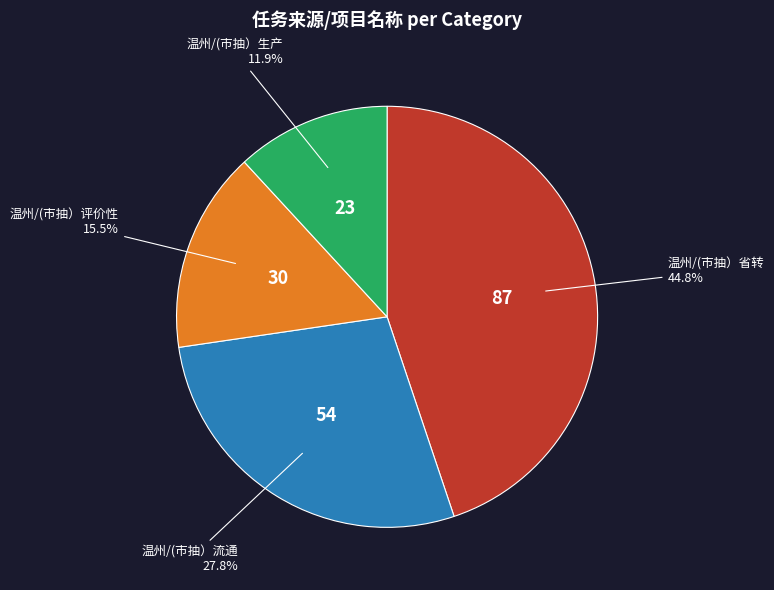

Is there any slice that represents more than half of the pie?

No